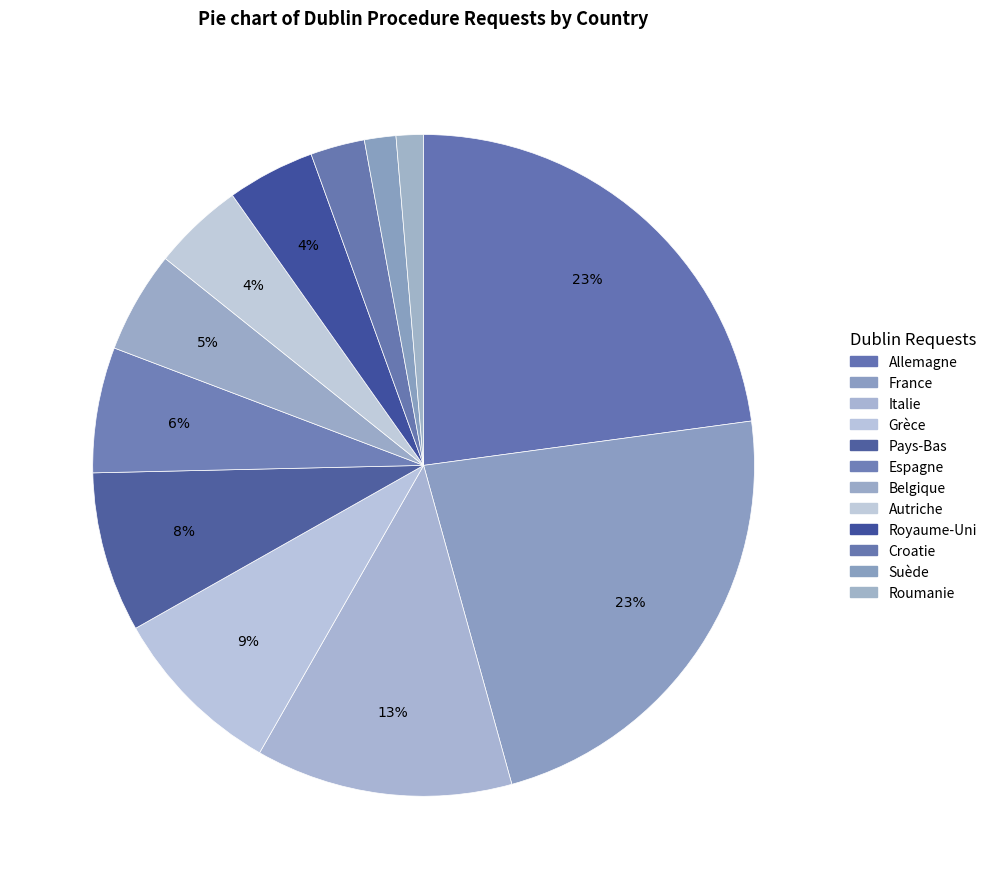

Does Italie represent more than half of the total?

No